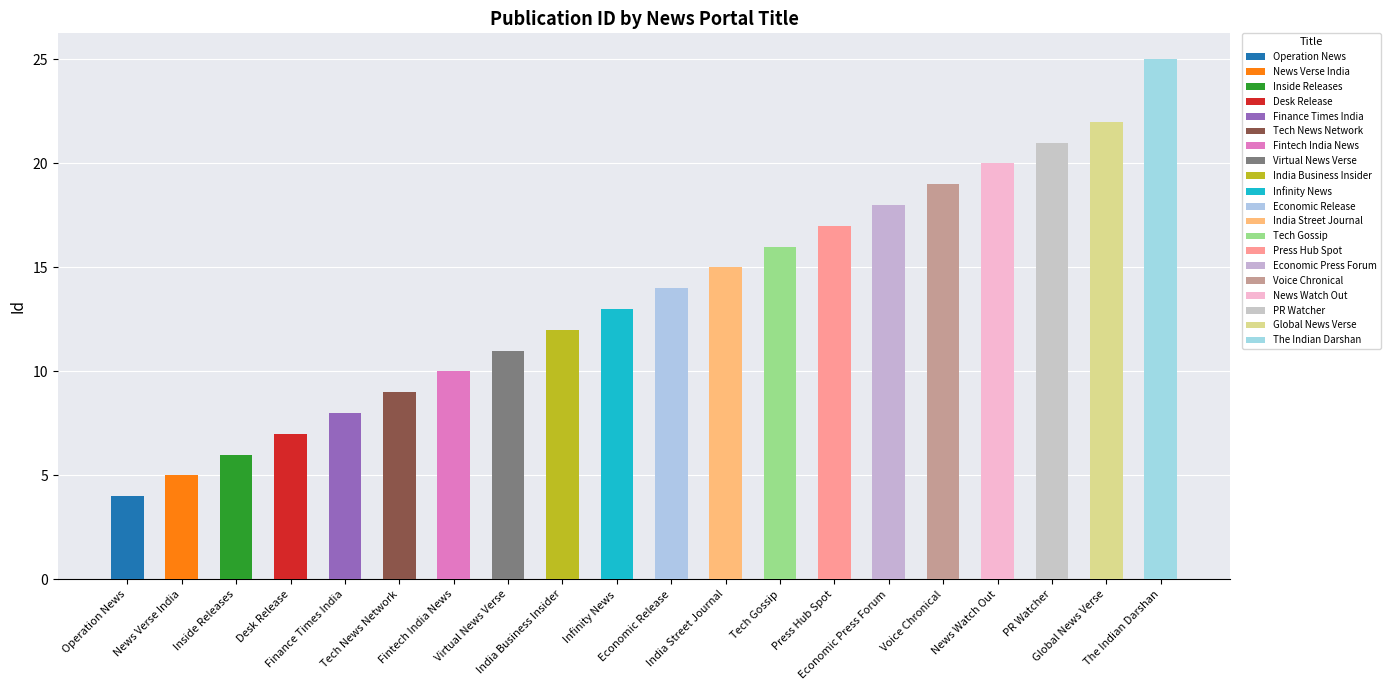

List the labels in order of value, smallest first.

Operation News, News Verse India, Inside Releases, Desk Release, Finance Times India, Tech News Network, Fintech India News, Virtual News Verse, India Business Insider, Infinity News, Economic Release, India Street Journal, Tech Gossip, Press Hub Spot, Economic Press Forum, Voice Chronical, News Watch Out, PR Watcher, Global News Verse, The Indian Darshan